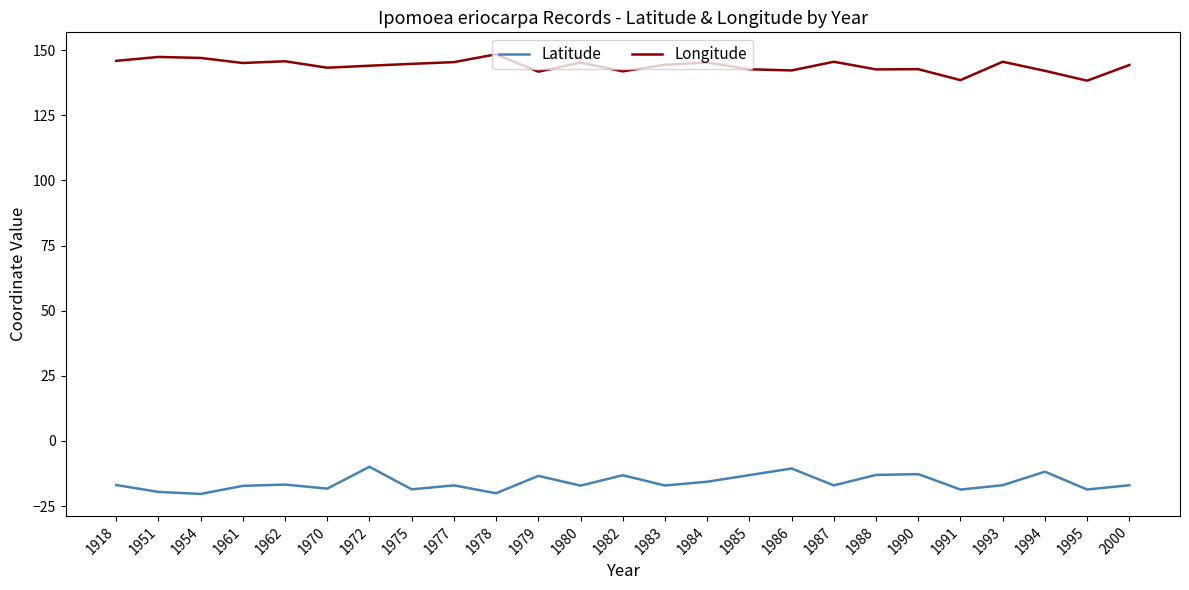

At 1995, list the series in order from smallest to largest.

Latitude, Longitude